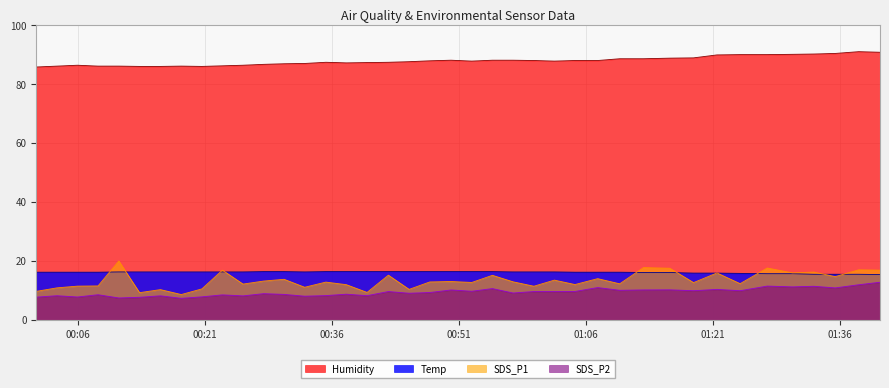

Which series has the widest spread of values?

SDS_P1